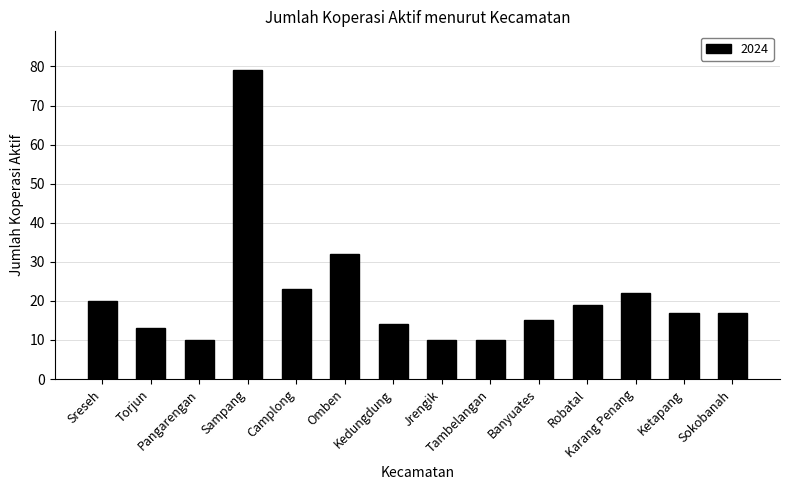

What is the maximum value shown in the chart?

79